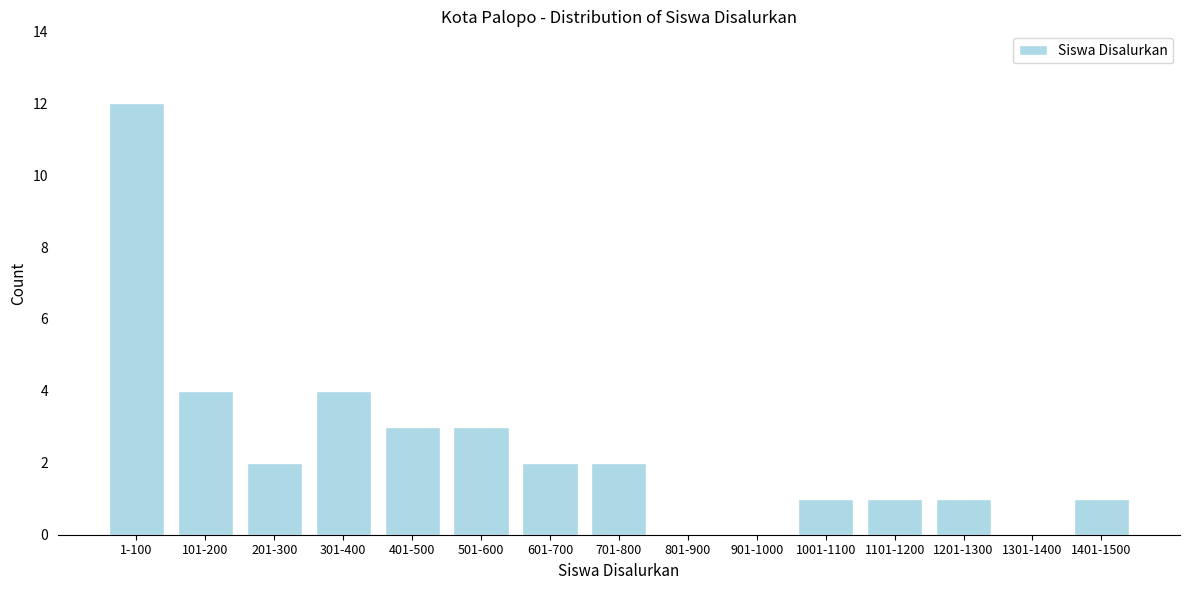

Reading left to right, what are all the values shown in this chart?

1-100=12	101-200=4	201-300=2	301-400=4	401-500=3	501-600=3	601-700=2	701-800=2	801-900=0	901-1000=0	1001-1100=1	1101-1200=1	1201-1300=1	1301-1400=0	1401-1500=1